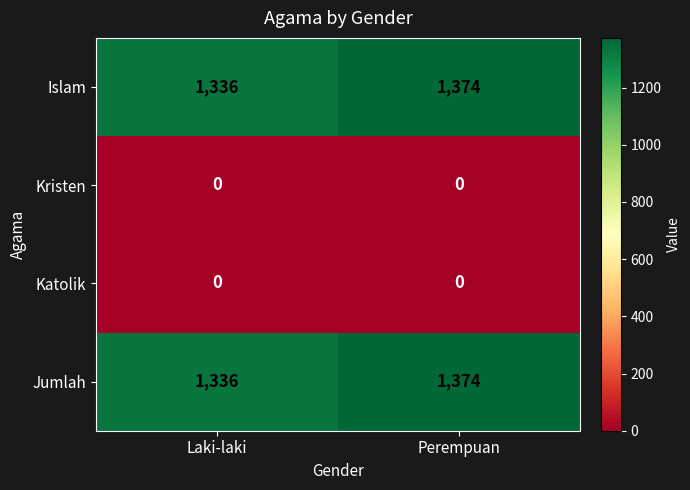

At which category does the chart reach its peak across all series?

Perempuan